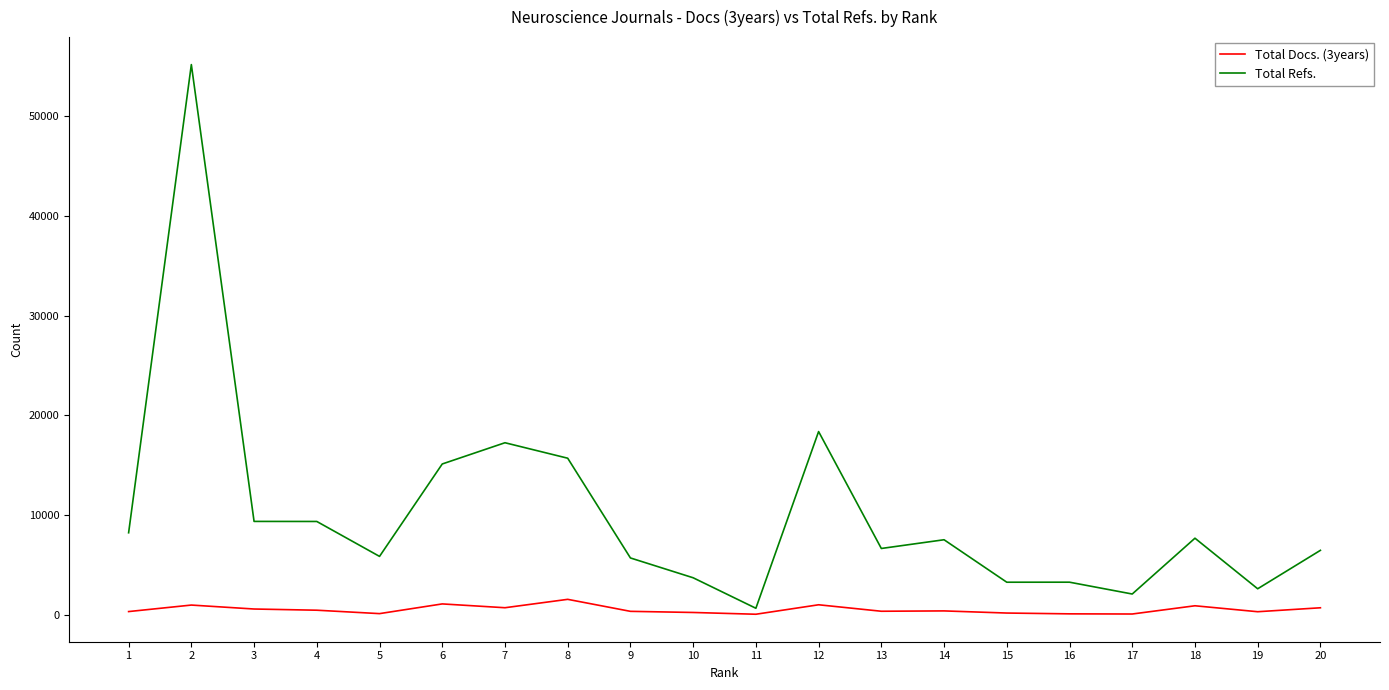

The Total Docs. (3years) series shows 980 at 2. True or false?

True